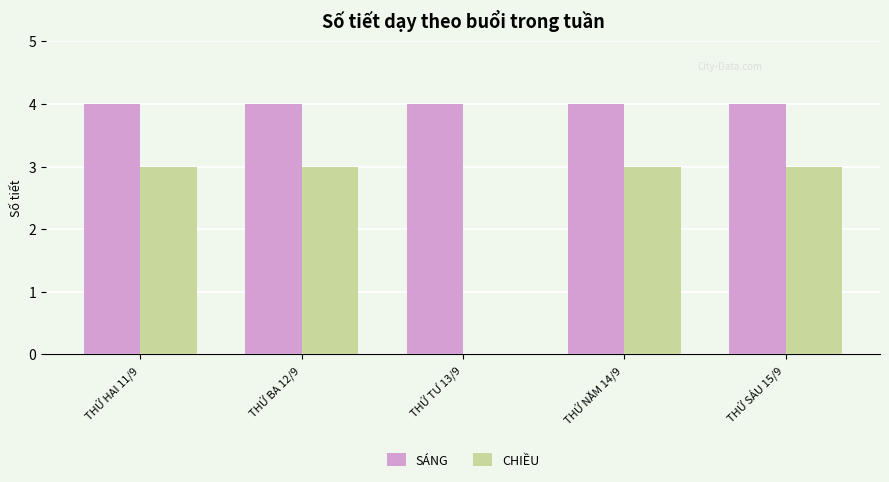

Reading left to right, extract all data points from this chart.

SÁNG: 4	4	4	4	4
CHIỀU: 3	3	0	3	3